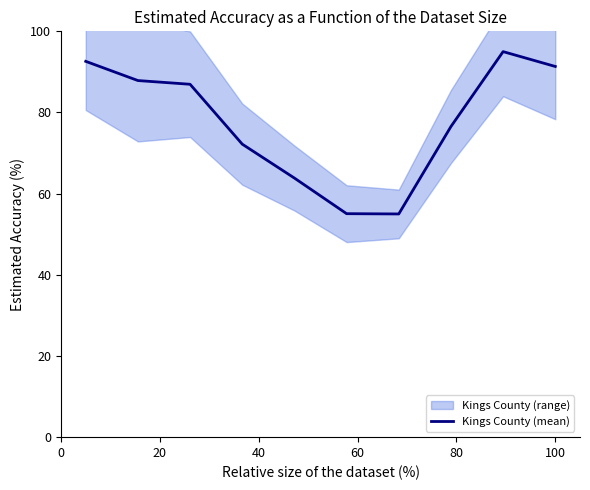

Reading left to right, what are all the values shown in this chart?

92.6	87.9	87.0	72.2	63.8	55.1	55.0	76.5	95.0	91.3